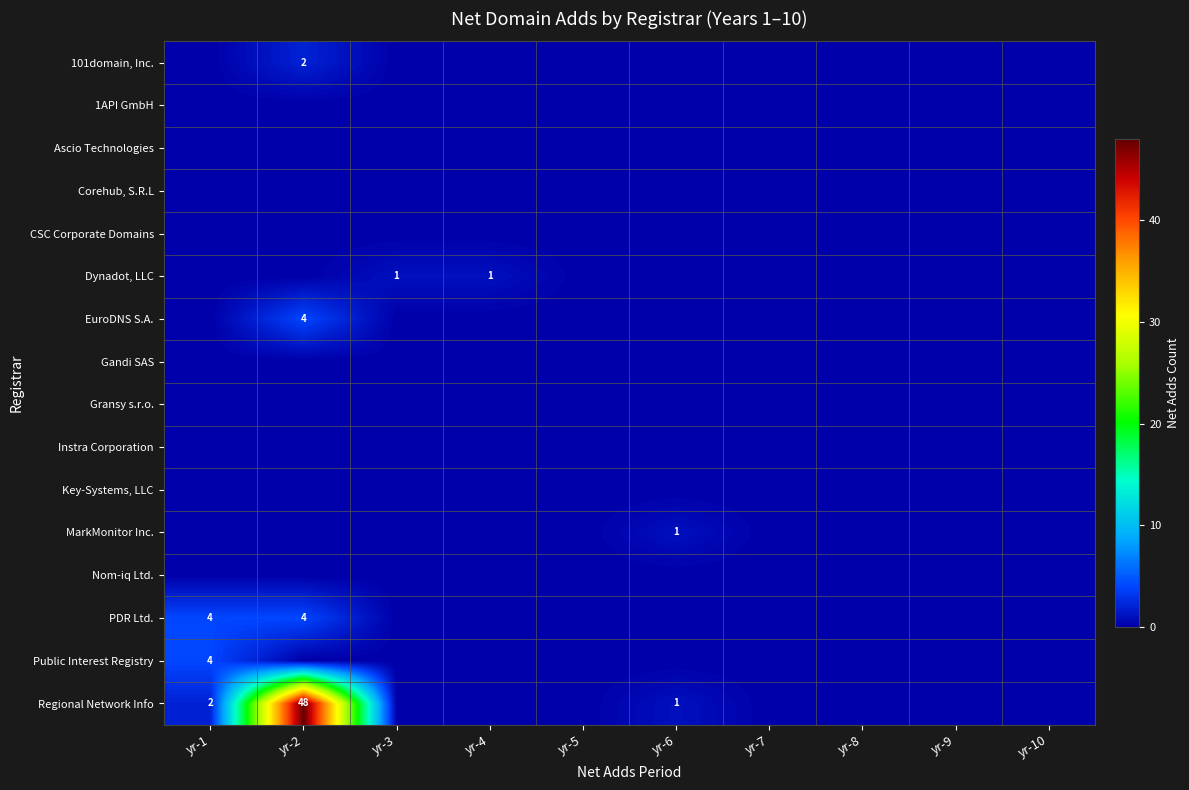

Is it true that Gransy s.r.o. equals 0 at yr-6?

True